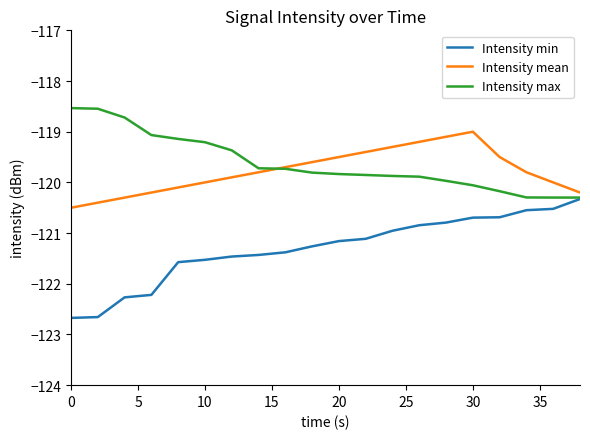

Rank the series by their maximum value, from lowest to highest.

Intensity min, Intensity mean, Intensity max